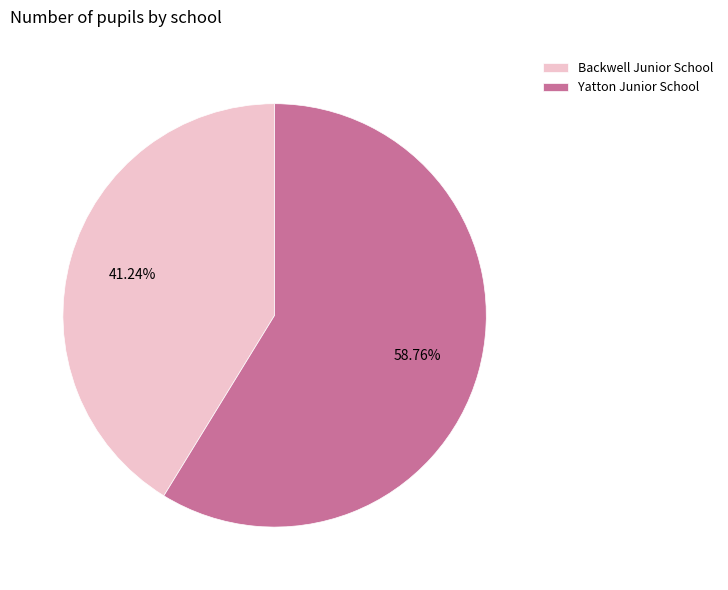

To the nearest percent, what is the combined percentage of Yatton Junior School and Backwell Junior School?

100%